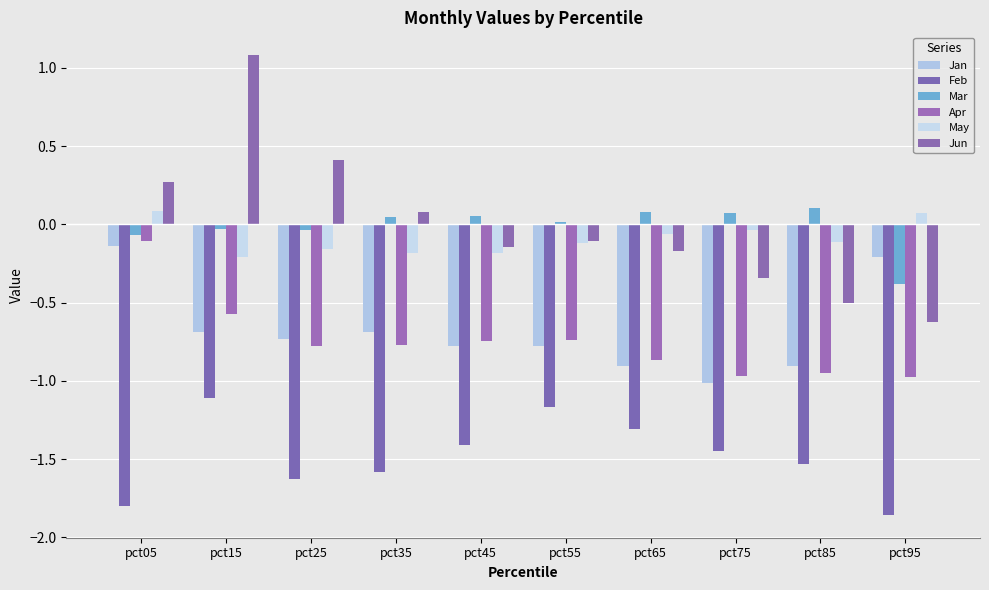

What are all the series names shown in the legend?

Jan, Feb, Mar, Apr, May, Jun